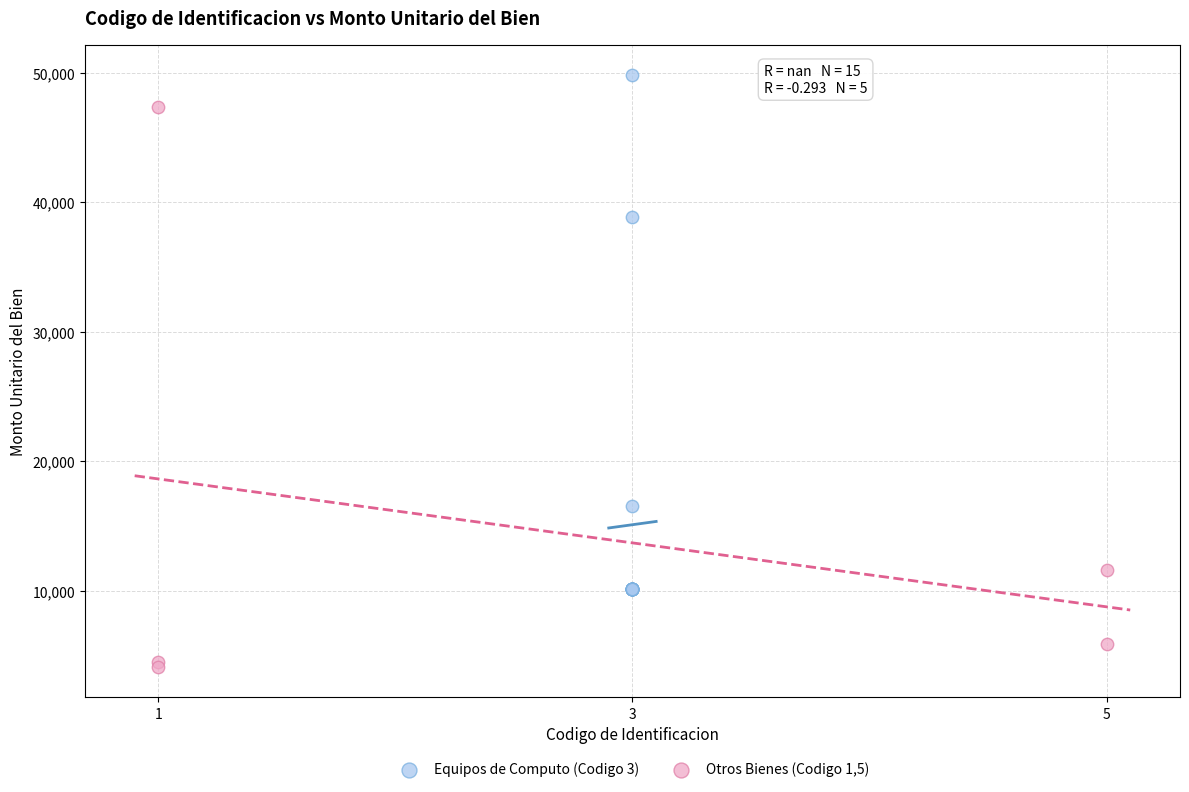

What are all the series names shown in the legend?

Equipos de Computo (Codigo 3), Otros Bienes (Codigo 1,5)